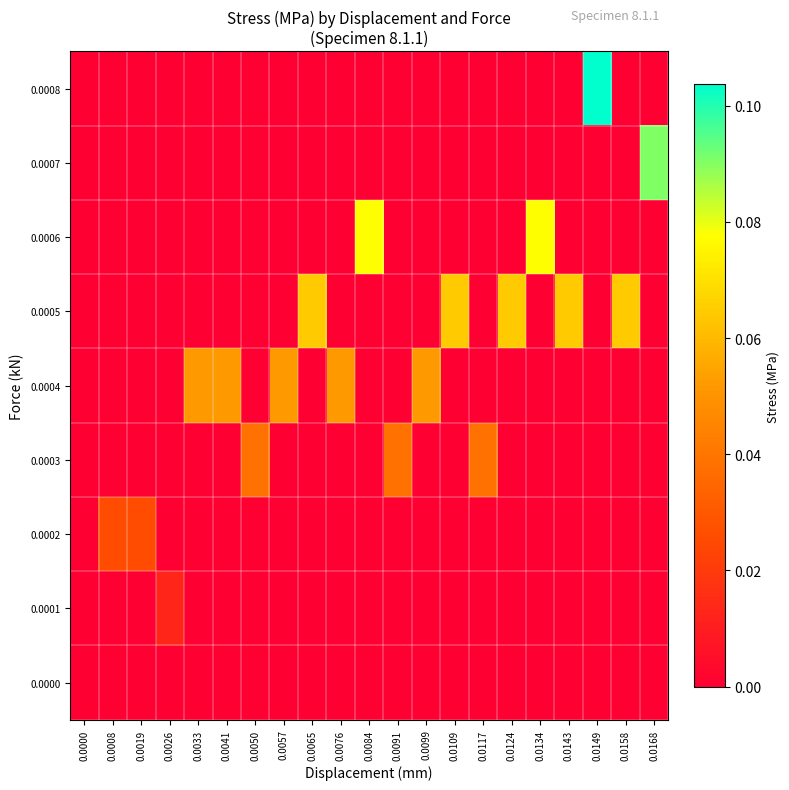

Reading left to right, transcribe all the data shown in this chart.

0.0000: 0.0000=0.0	0.0008=0.0	0.0019=0.0	0.0026=0.0	0.0033=0.0	0.0041=0.0	0.0050=0.0	0.0057=0.0	0.0065=0.0	0.0076=0.0	0.0084=0.0	0.0091=0.0	0.0099=0.0	0.0109=0.0	0.0117=0.0	0.0124=0.0	0.0134=0.0	0.0143=0.0	0.0149=0.0	0.0158=0.0	0.0168=0.0
0.0001: 0.0000=0.0	0.0008=0.0	0.0019=0.0	0.0026=0.0	0.0033=0.0	0.0041=0.0	0.0050=0.0	0.0057=0.0	0.0065=0.0	0.0076=0.0	0.0084=0.0	0.0091=0.0	0.0099=0.0	0.0109=0.0	0.0117=0.0	0.0124=0.0	0.0134=0.0	0.0143=0.0	0.0149=0.0	0.0158=0.0	0.0168=0.0
0.0002: 0.0000=0.0	0.0008=0.0	0.0019=0.0	0.0026=0.0	0.0033=0.0	0.0041=0.0	0.0050=0.0	0.0057=0.0	0.0065=0.0	0.0076=0.0	0.0084=0.0	0.0091=0.0	0.0099=0.0	0.0109=0.0	0.0117=0.0	0.0124=0.0	0.0134=0.0	0.0143=0.0	0.0149=0.0	0.0158=0.0	0.0168=0.0
0.0003: 0.0000=0.0	0.0008=0.0	0.0019=0.0	0.0026=0.0	0.0033=0.0	0.0041=0.0	0.0050=0.0	0.0057=0.0	0.0065=0.0	0.0076=0.0	0.0084=0.0	0.0091=0.0	0.0099=0.0	0.0109=0.0	0.0117=0.0	0.0124=0.0	0.0134=0.0	0.0143=0.0	0.0149=0.0	0.0158=0.0	0.0168=0.0
0.0004: 0.0000=0.0	0.0008=0.0	0.0019=0.0	0.0026=0.0	0.0033=0.1	0.0041=0.1	0.0050=0.0	0.0057=0.1	0.0065=0.0	0.0076=0.1	0.0084=0.0	0.0091=0.0	0.0099=0.1	0.0109=0.0	0.0117=0.0	0.0124=0.0	0.0134=0.0	0.0143=0.0	0.0149=0.0	0.0158=0.0	0.0168=0.0
0.0005: 0.0000=0.0	0.0008=0.0	0.0019=0.0	0.0026=0.0	0.0033=0.0	0.0041=0.0	0.0050=0.0	0.0057=0.0	0.0065=0.1	0.0076=0.0	0.0084=0.0	0.0091=0.0	0.0099=0.0	0.0109=0.1	0.0117=0.0	0.0124=0.1	0.0134=0.0	0.0143=0.1	0.0149=0.0	0.0158=0.1	0.0168=0.0
0.0006: 0.0000=0.0	0.0008=0.0	0.0019=0.0	0.0026=0.0	0.0033=0.0	0.0041=0.0	0.0050=0.0	0.0057=0.0	0.0065=0.0	0.0076=0.0	0.0084=0.1	0.0091=0.0	0.0099=0.0	0.0109=0.0	0.0117=0.0	0.0124=0.0	0.0134=0.1	0.0143=0.0	0.0149=0.0	0.0158=0.0	0.0168=0.0
0.0007: 0.0000=0.0	0.0008=0.0	0.0019=0.0	0.0026=0.0	0.0033=0.0	0.0041=0.0	0.0050=0.0	0.0057=0.0	0.0065=0.0	0.0076=0.0	0.0084=0.0	0.0091=0.0	0.0099=0.0	0.0109=0.0	0.0117=0.0	0.0124=0.0	0.0134=0.0	0.0143=0.0	0.0149=0.0	0.0158=0.0	0.0168=0.1
0.0008: 0.0000=0.0	0.0008=0.0	0.0019=0.0	0.0026=0.0	0.0033=0.0	0.0041=0.0	0.0050=0.0	0.0057=0.0	0.0065=0.0	0.0076=0.0	0.0084=0.0	0.0091=0.0	0.0099=0.0	0.0109=0.0	0.0117=0.0	0.0124=0.0	0.0134=0.0	0.0143=0.0	0.0149=0.1	0.0158=0.0	0.0168=0.0